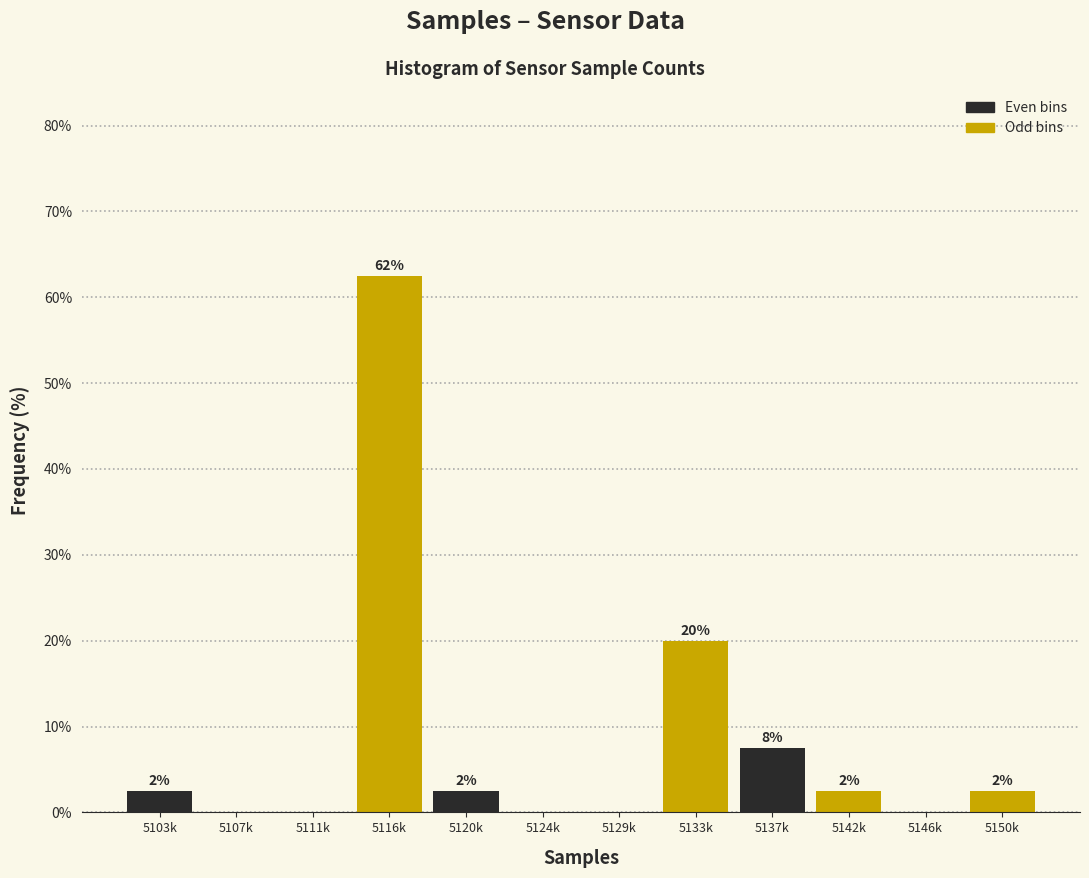

Are the bars horizontal?

No